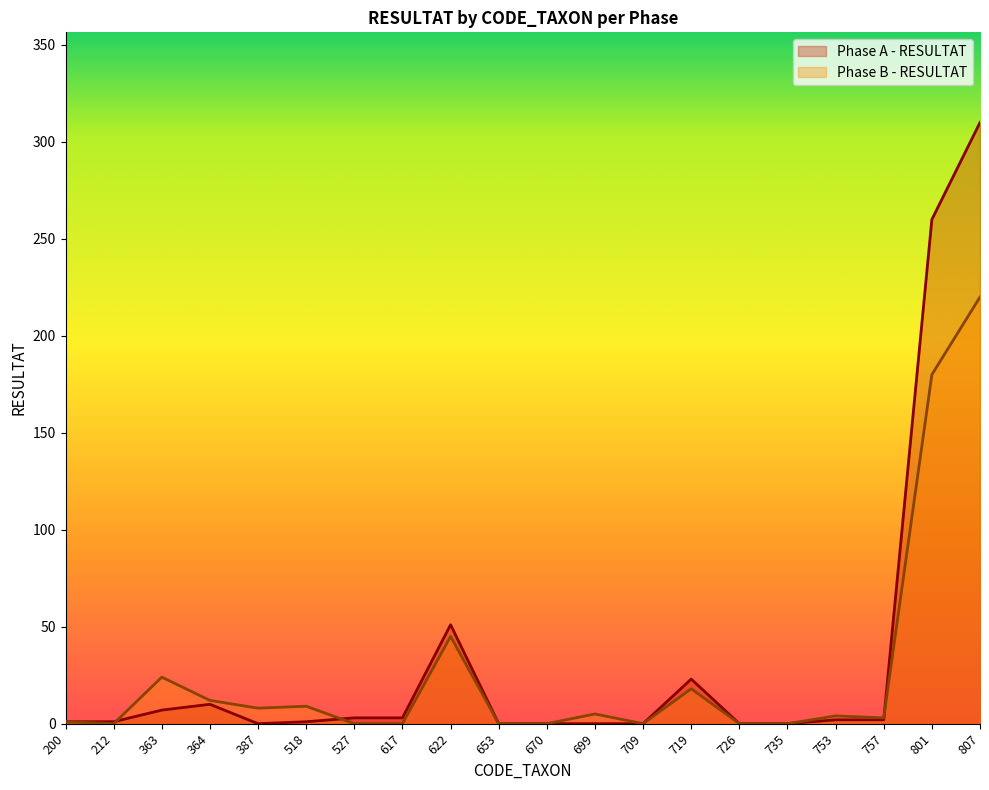

Count the number of data series in this chart.

2